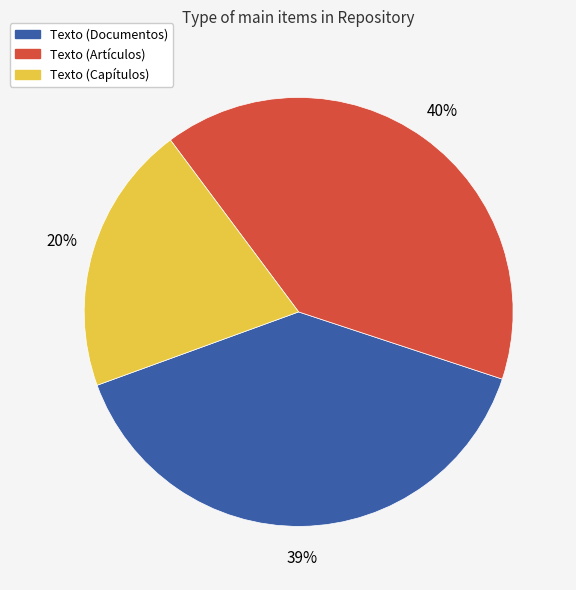

To the nearest percent, what is the difference between the largest and smallest slice percentages?

20%